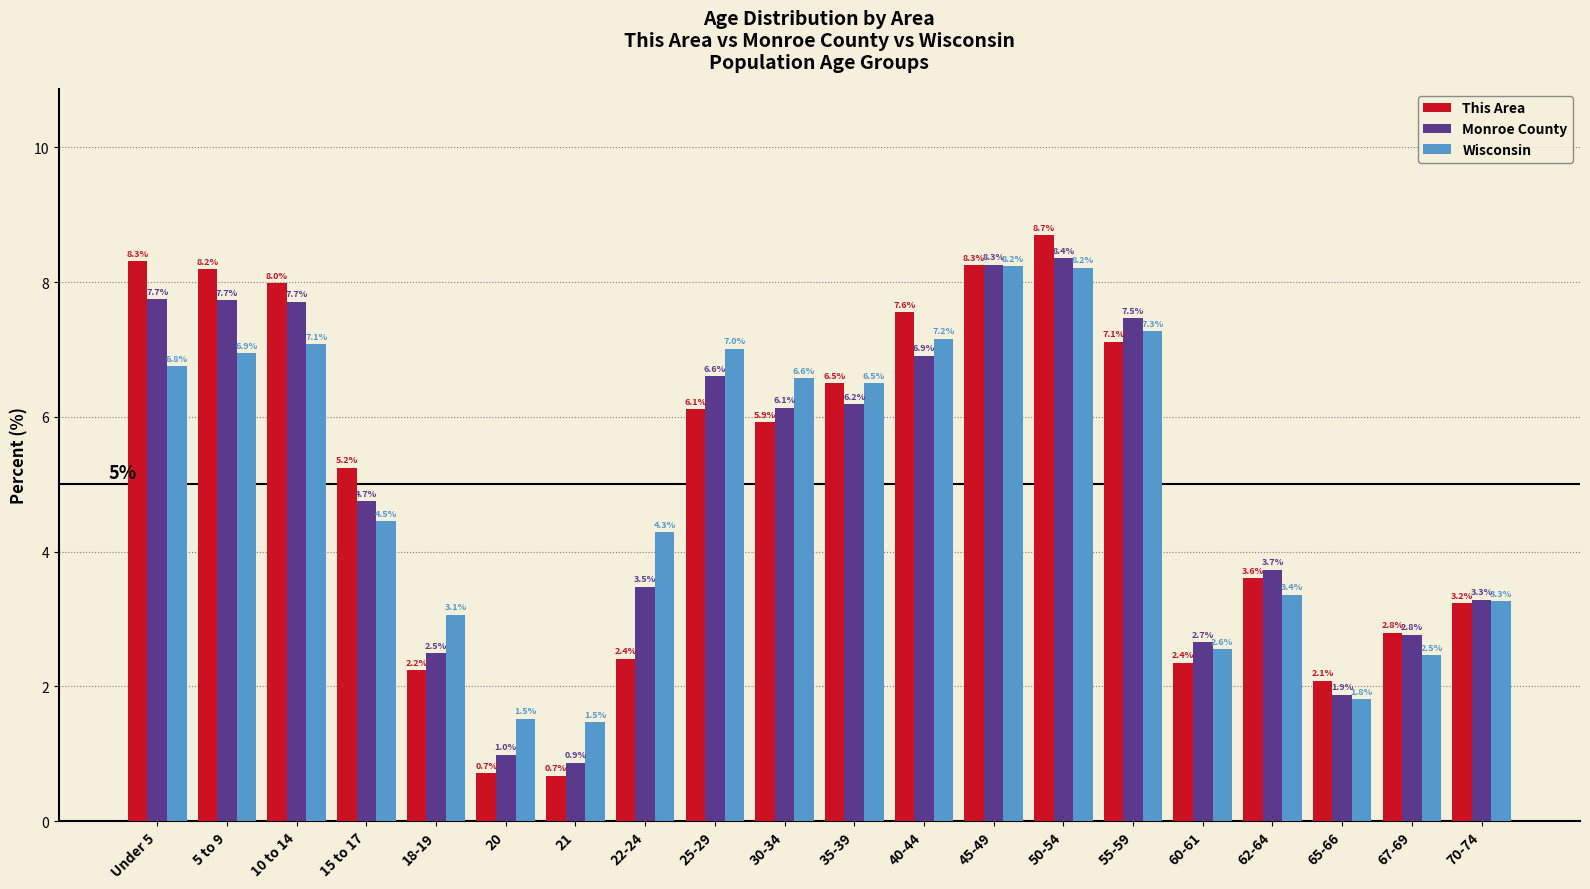

Reading left to right, transcribe all the data shown in this chart.

This Area: 8.3	8.2	8.0	5.2	2.2	0.7	0.7	2.4	6.1	5.9	6.5	7.6	8.3	8.7	7.1	2.4	3.6	2.1	2.8	3.2
Monroe County: 7.7	7.7	7.7	4.7	2.5	1.0	0.9	3.5	6.6	6.1	6.2	6.9	8.3	8.4	7.5	2.7	3.7	1.9	2.8	3.3
Wisconsin: 6.8	6.9	7.1	4.5	3.1	1.5	1.5	4.3	7.0	6.6	6.5	7.2	8.2	8.2	7.3	2.6	3.4	1.8	2.5	3.3